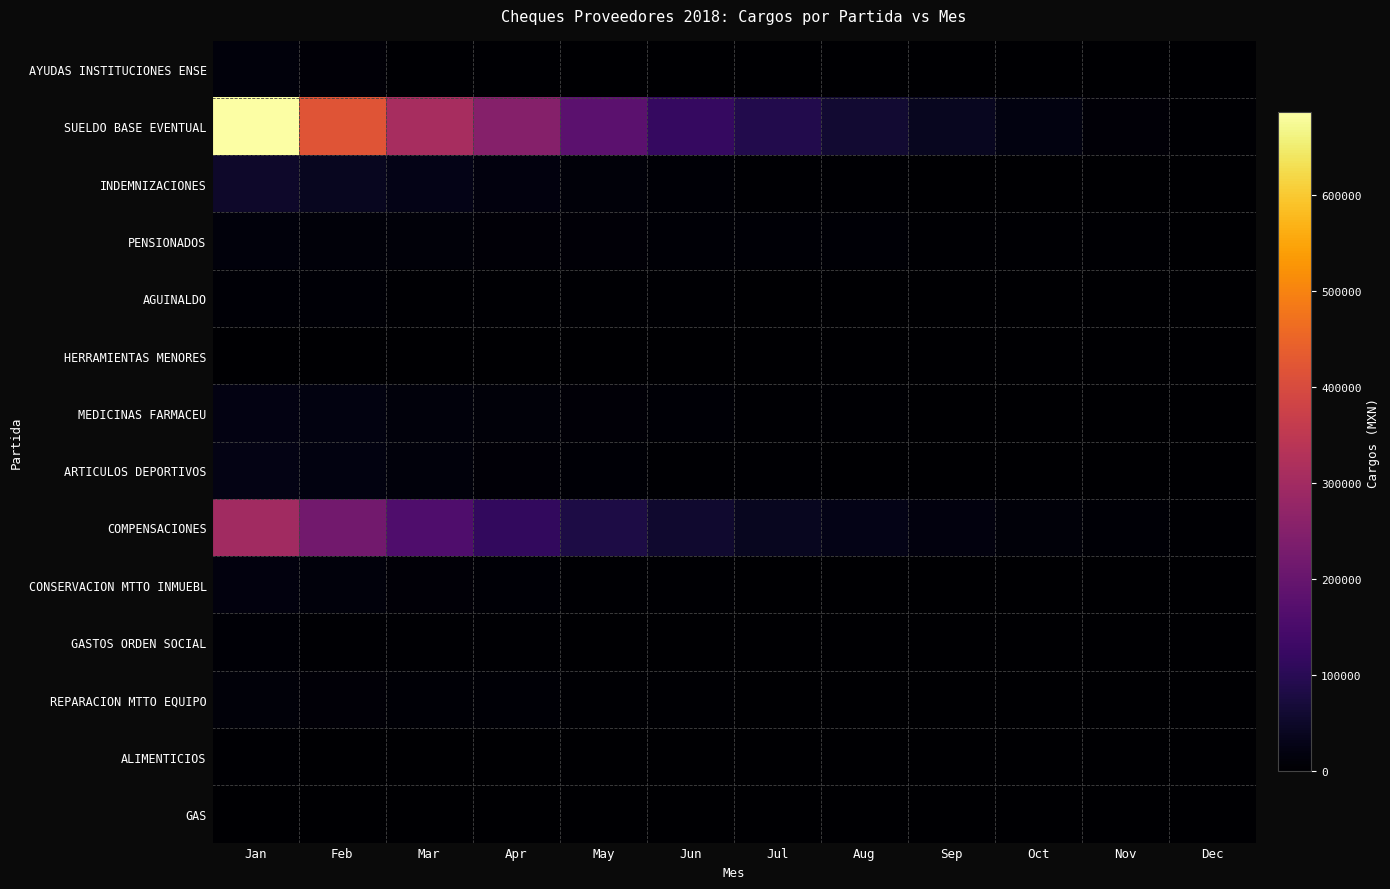

Which has a higher value, Jun or Apr?

Apr